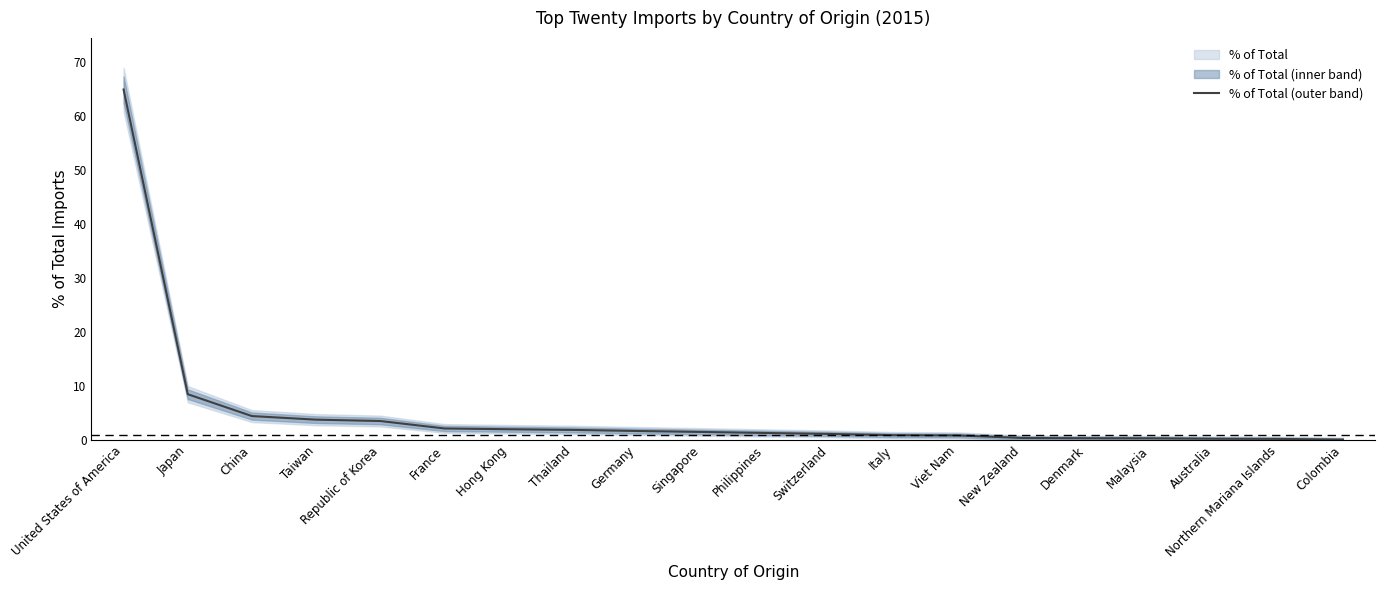

How many data points are above 1?

12